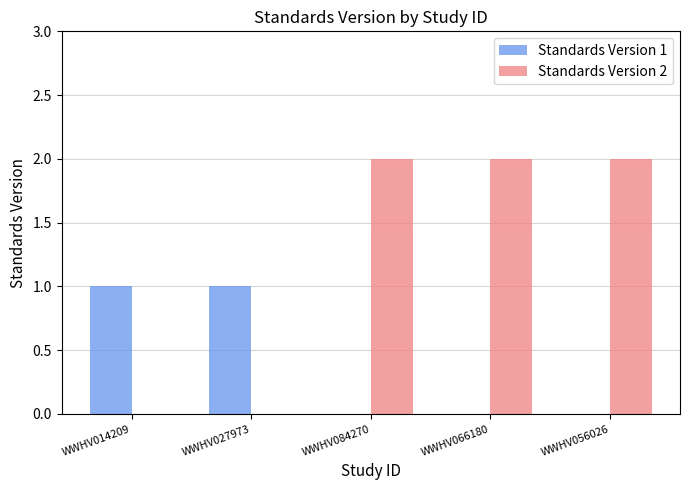

Reading right to left, extract all data points from this chart.

Standards Version 1: 0	0	0	1	1
Standards Version 2: 2	2	2	0	0